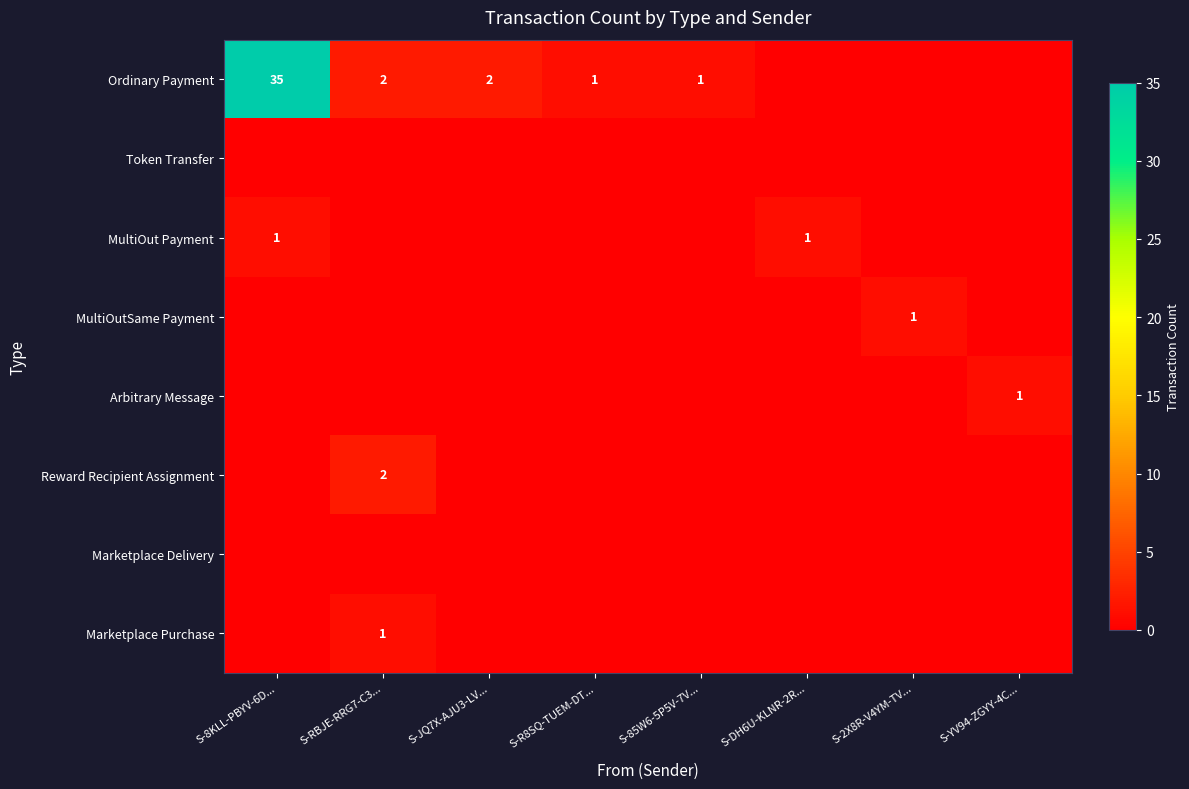

What is the spread (max minus min) of values at S-8KLL-PBYV-6D...?

35